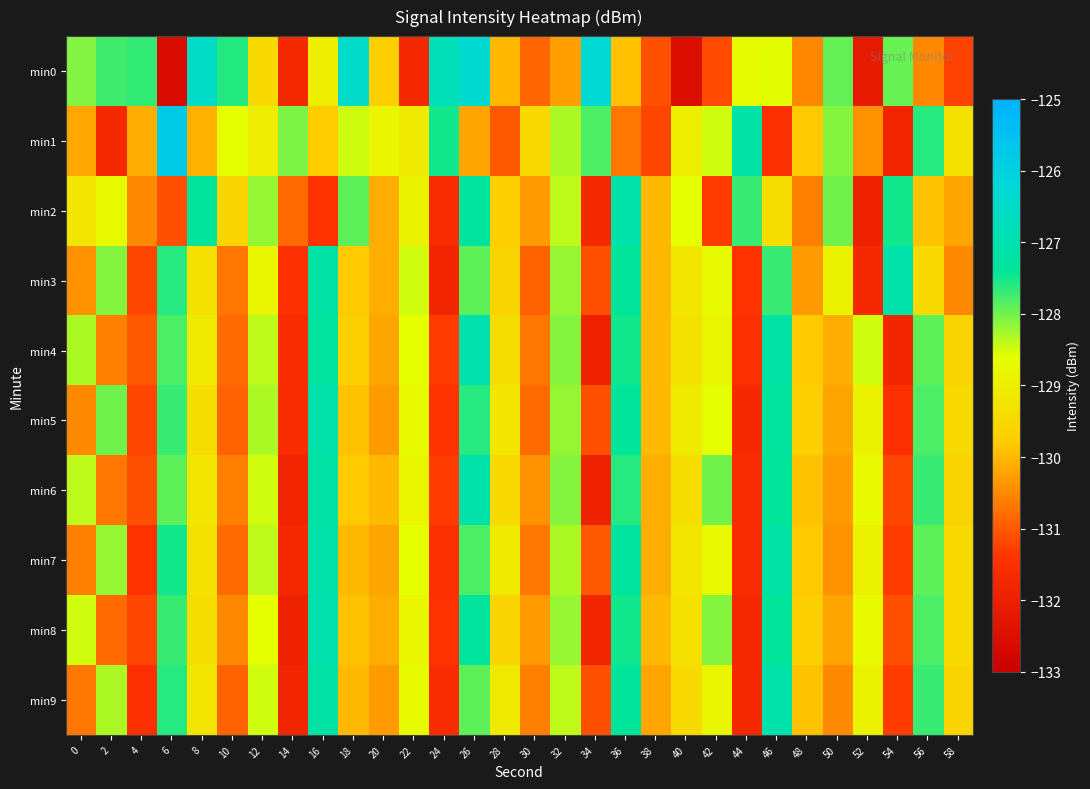

What is the smallest value displayed?

-132.6